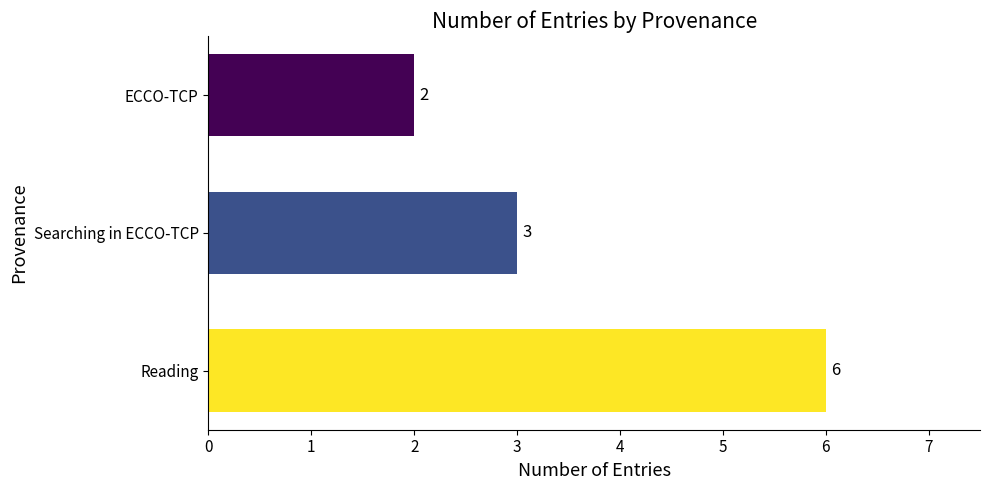

What is the change in value from Reading to Searching in ECCO-TCP?

-3